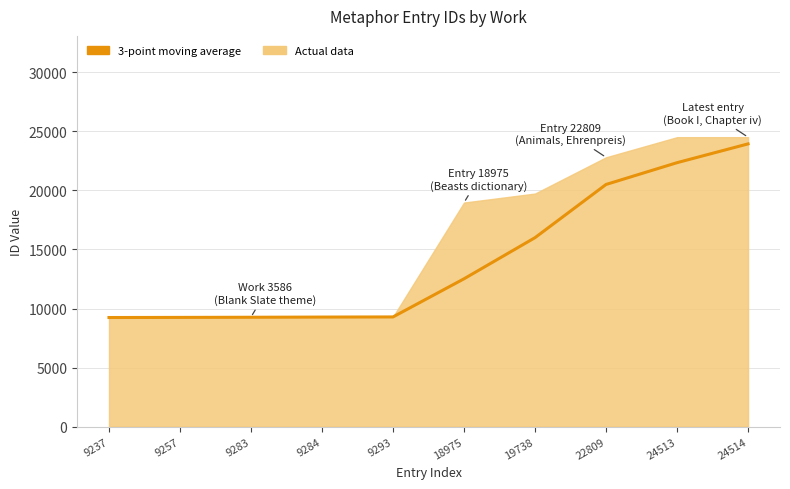

At which label does the data first exceed 12517?

18975